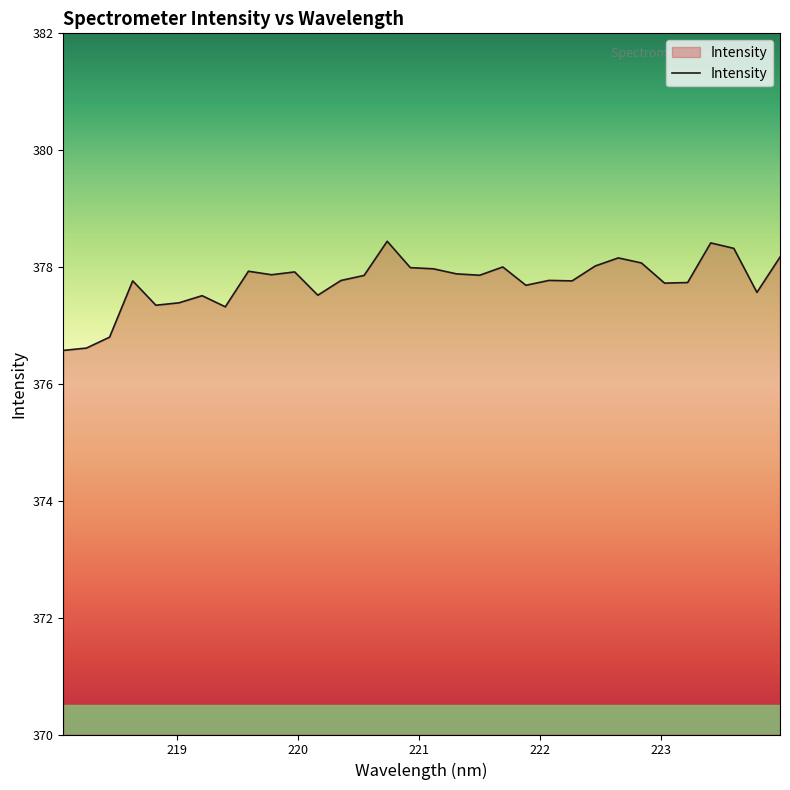

What is the average value?

377.7